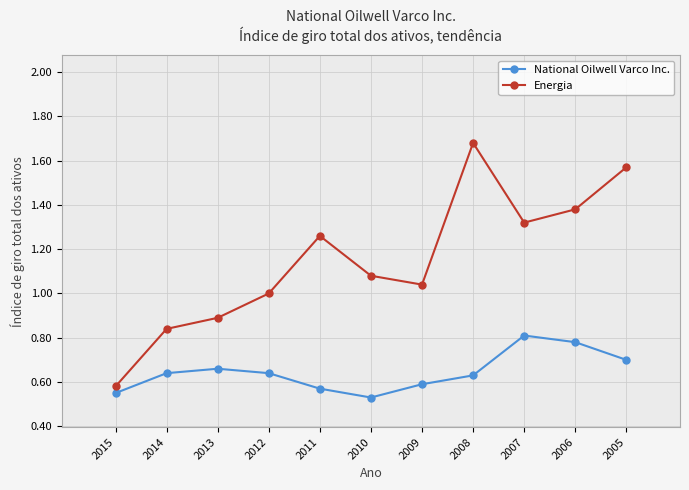

How many data points in Energia are above 1?

7